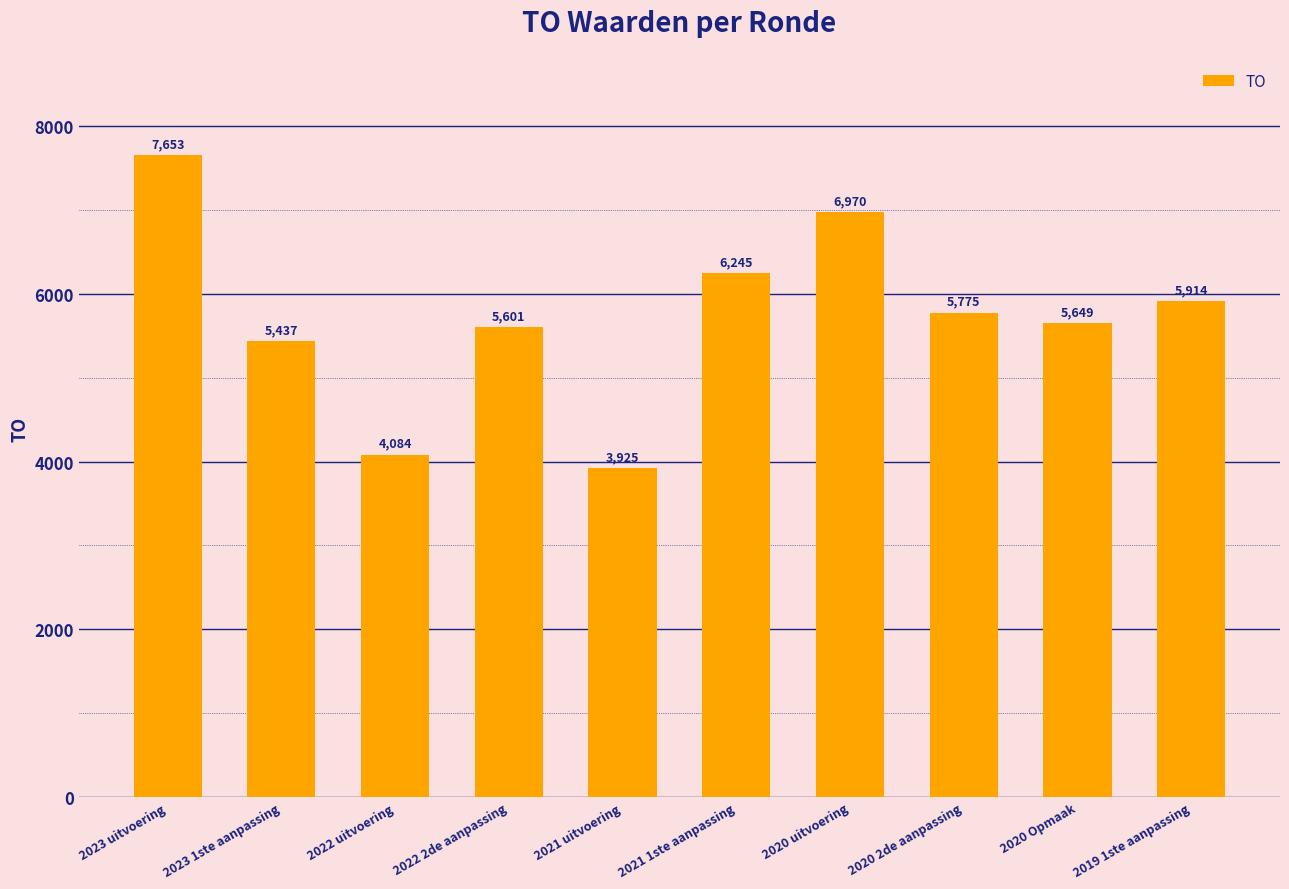

What value does the data have at 2019 1ste aanpassing, to the nearest 50?

5900